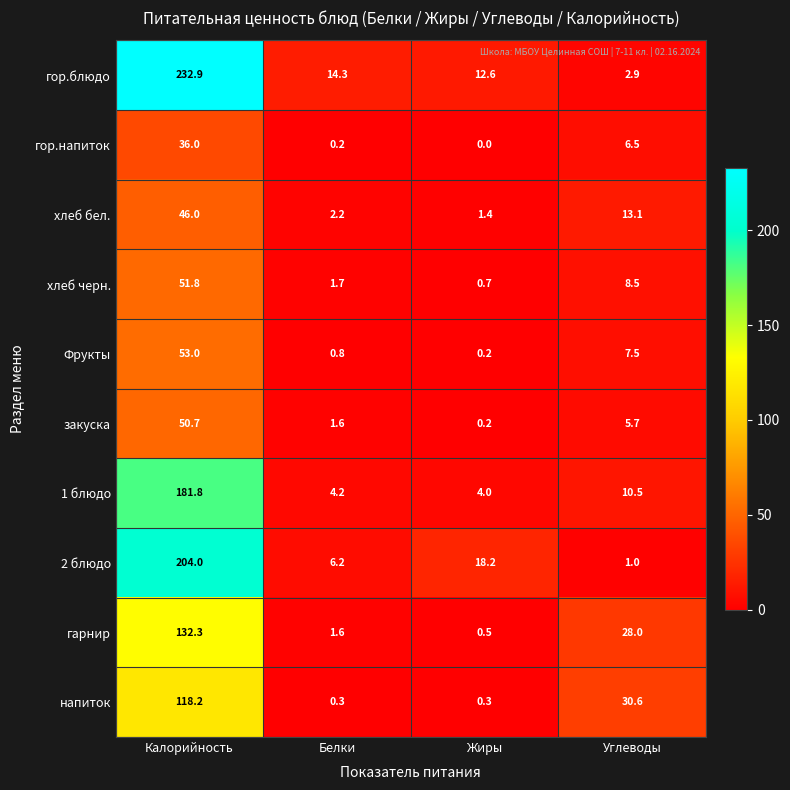

Is the value of гор.напиток at Белки greater than the value of гор.блюдо at Углеводы?

No